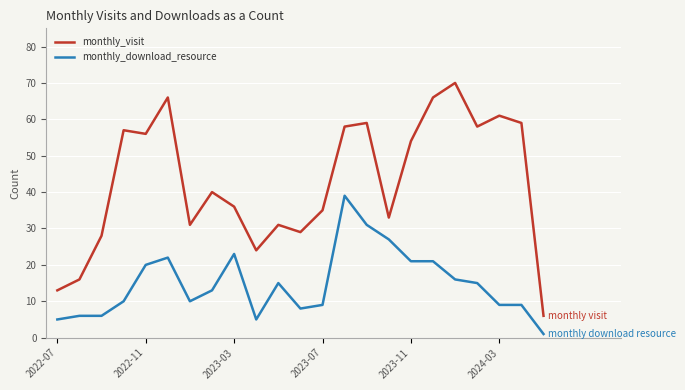

True or false: monthly_visit and monthly_download_resource intersect in this chart.

False